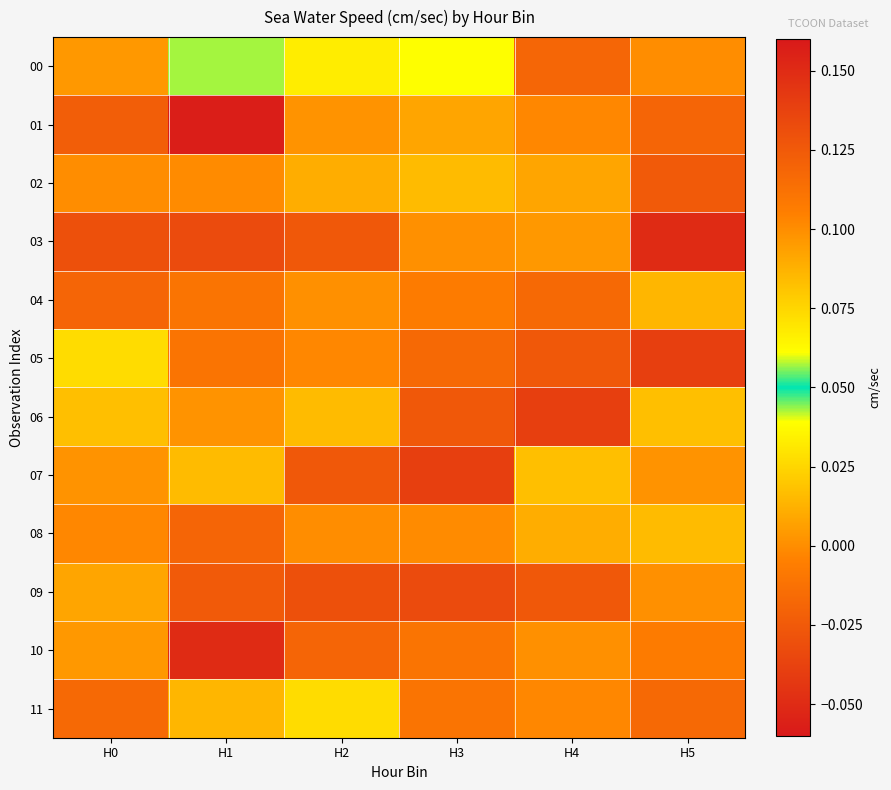

Which has a higher value, H1 or H5?

H1